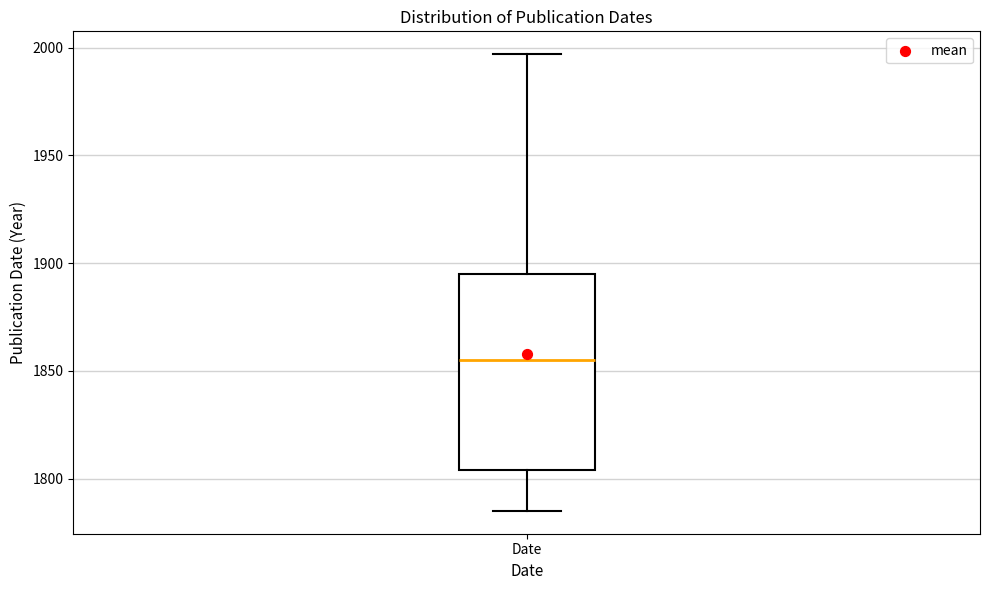

Read this box plot against the y-axis: the position of the median line, the range covered by the box, and the ends of both whiskers. The values are not printed on the chart, so give them approximately, as read against the axis.

median 1855, box 1805 to 1895, whiskers 1785 to 1995